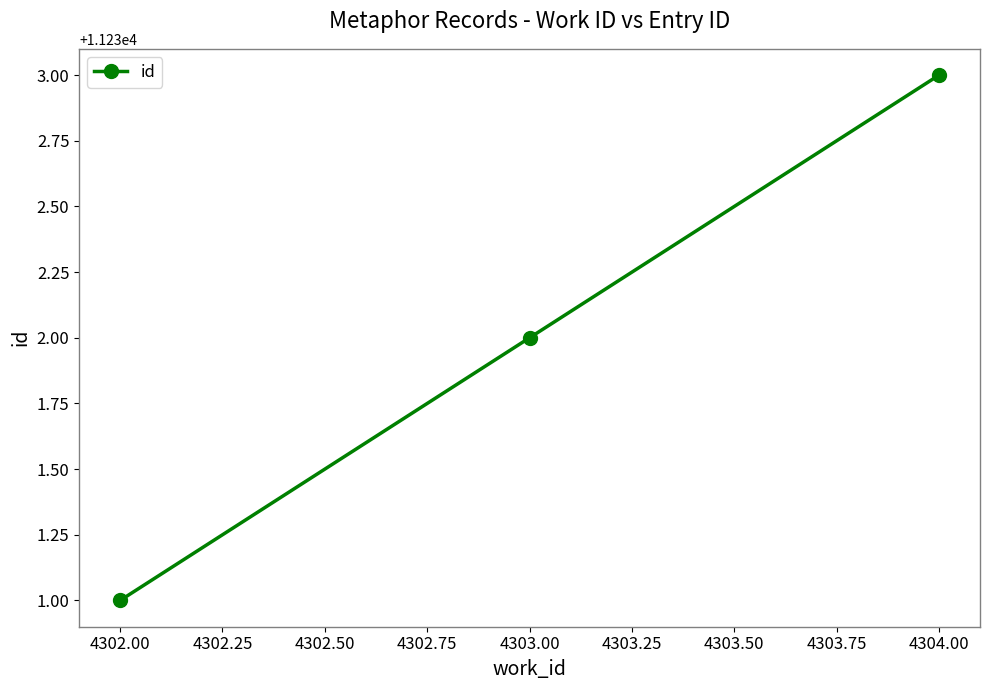

What is the label of the 2nd point from the right?

4303.00